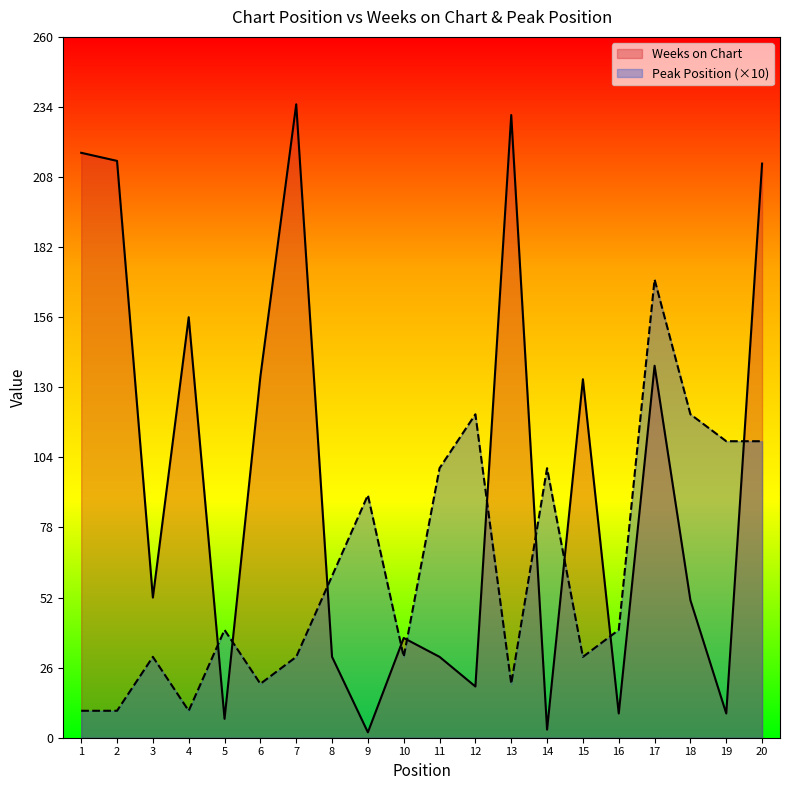

How many interior local valleys does the Weeks on Chart series have?

7